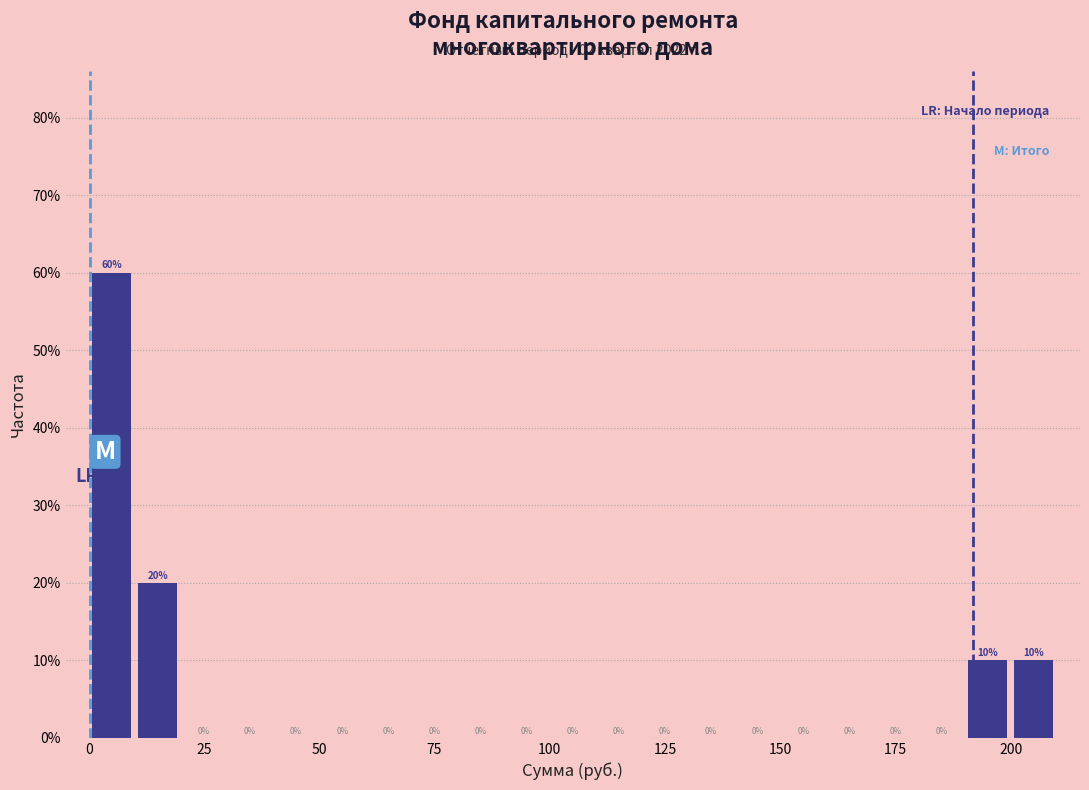

Read against the x-axis, roughly where is the centre of the tallest bar?

5